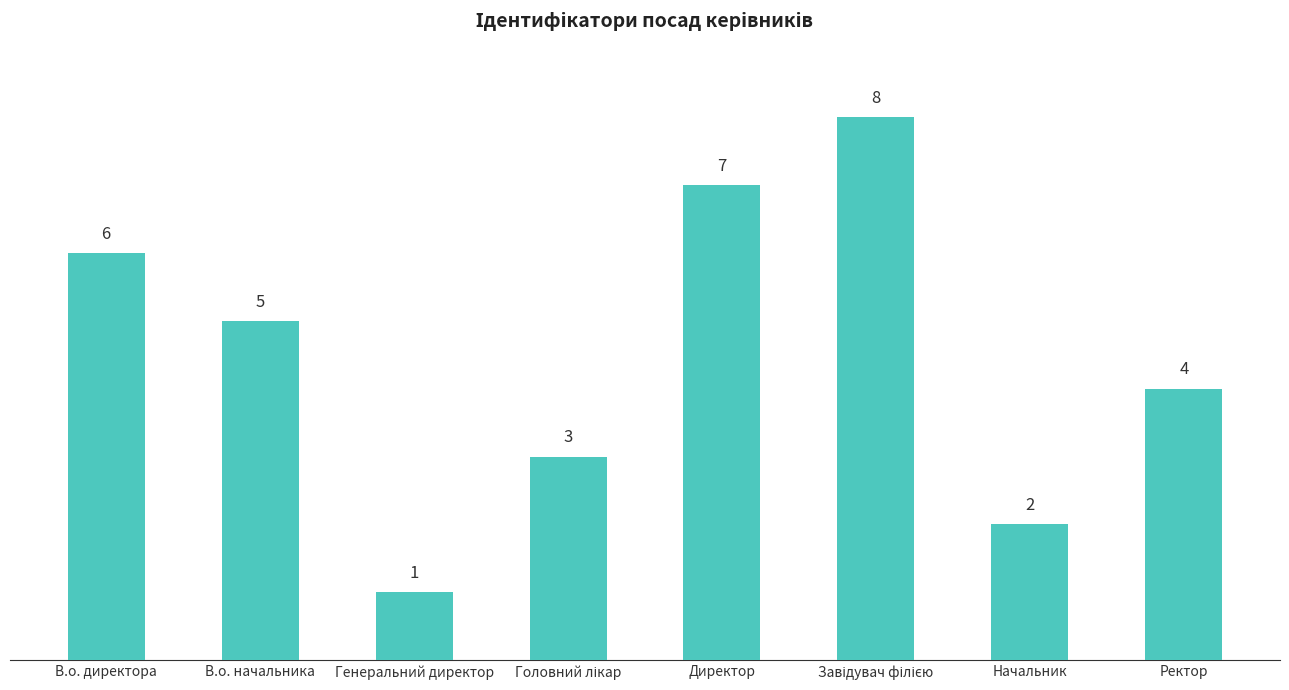

Approximately how many times larger is the value at В.о. начальника compared to В.о. директора?

0.8